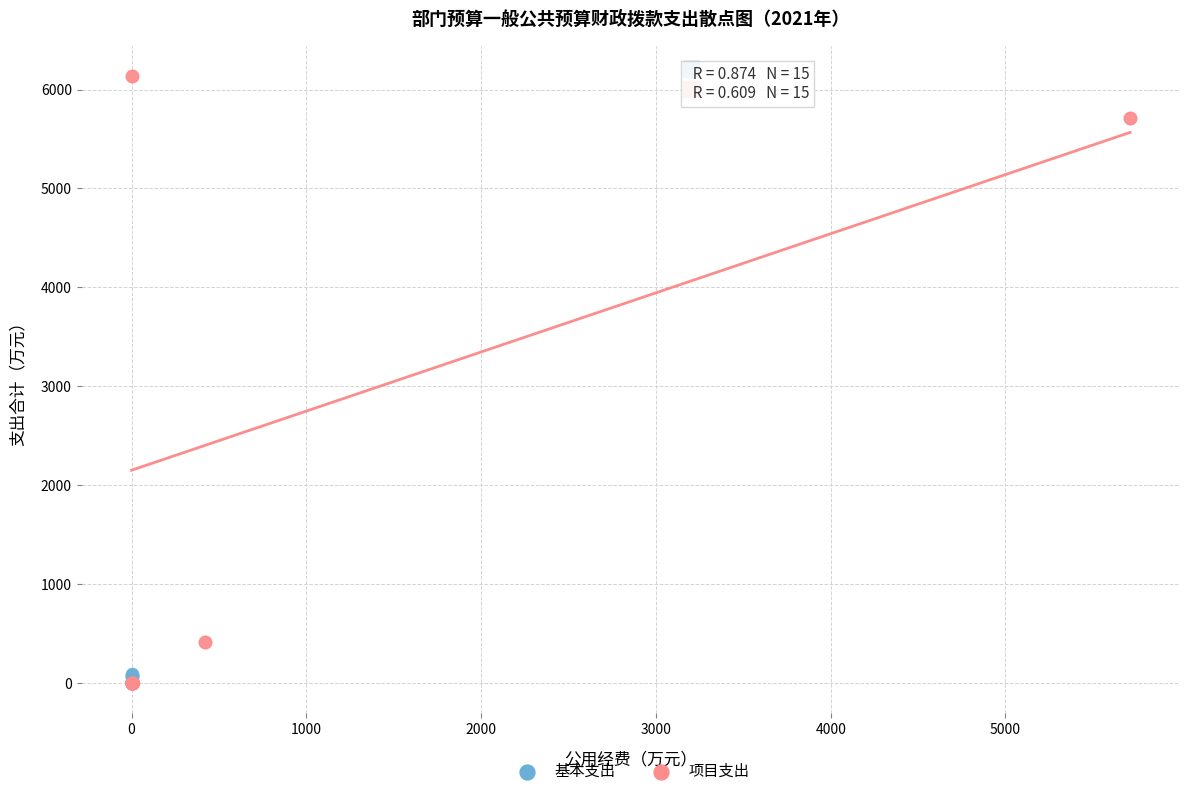

Which series has the widest spread of Y values?

项目支出